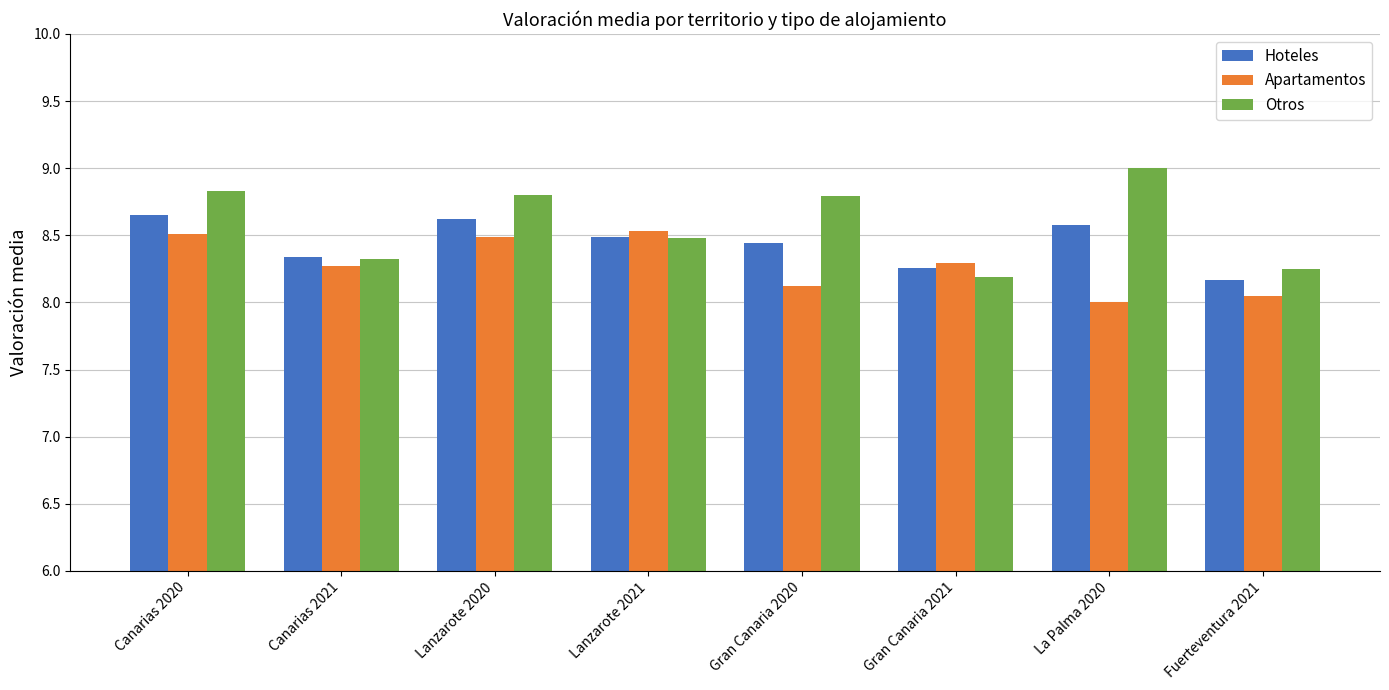

At Gran Canaria 2020, list the series in order from largest to smallest.

Otros, Hoteles, Apartamentos